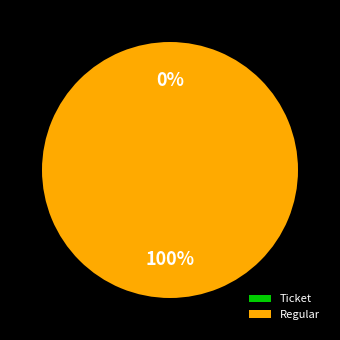

The Ticket slice represents 0% of the pie. True or false?

True